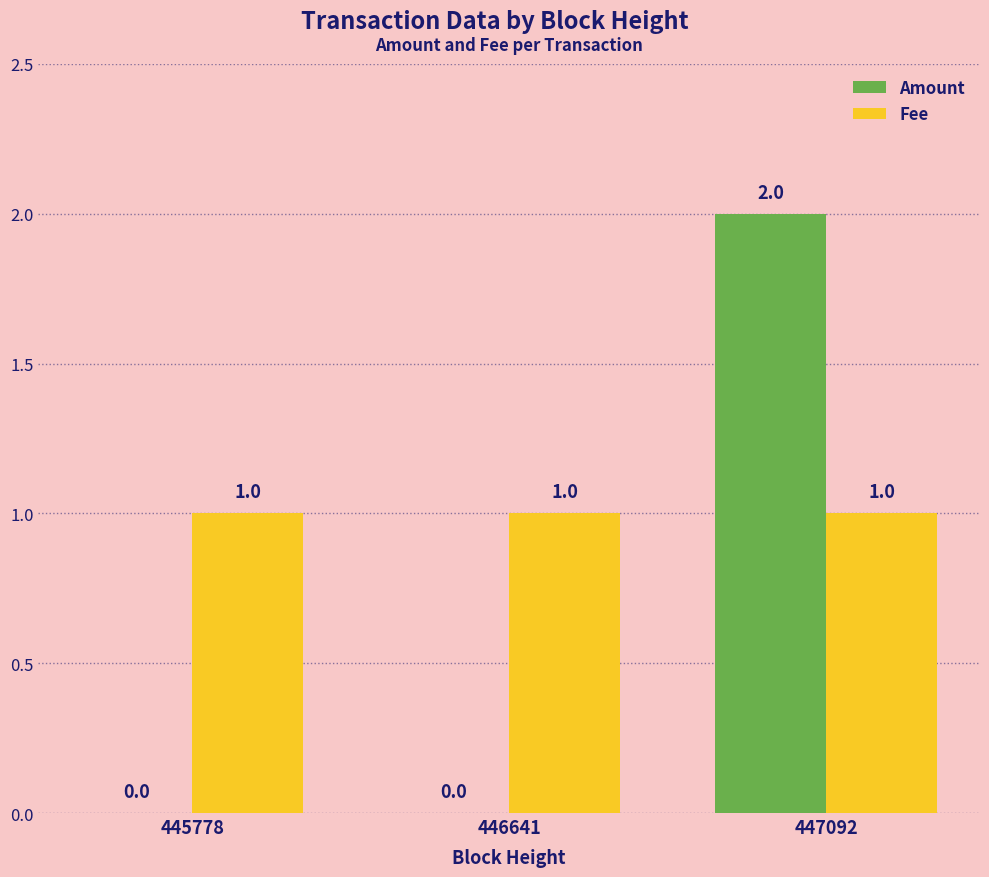

What is the sum of all Fee values?

3